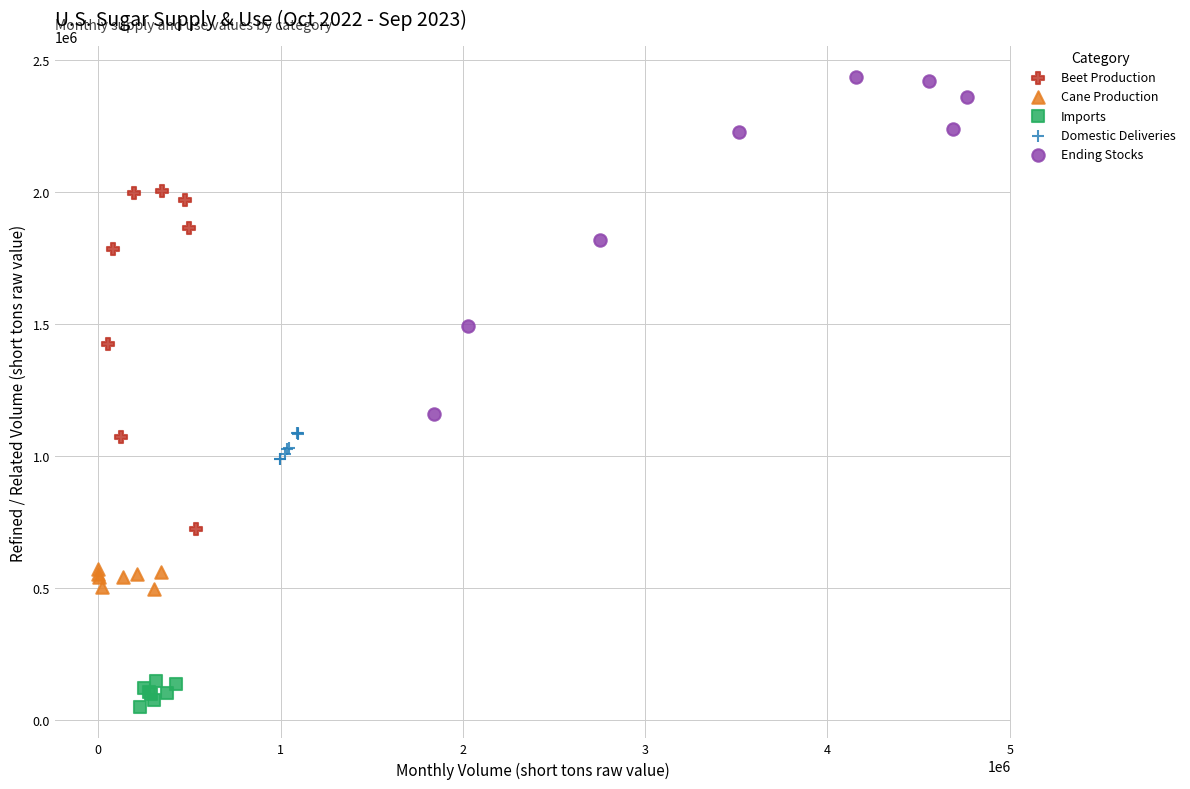

Which series contains the lowest Y value?

Imports